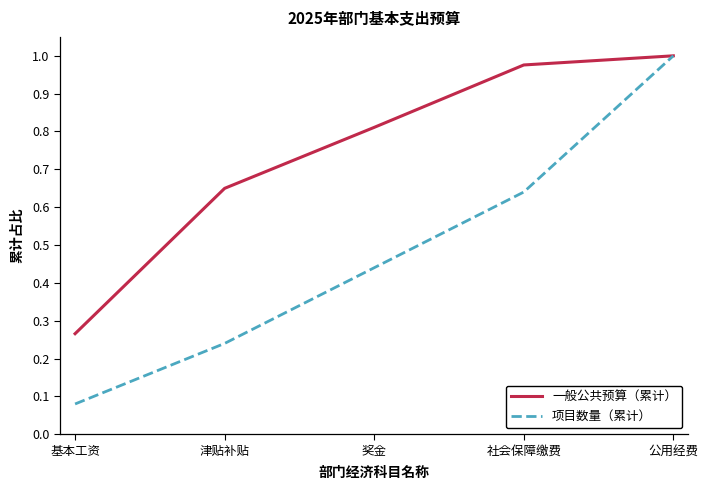

What position from the right is 公用经费?

1